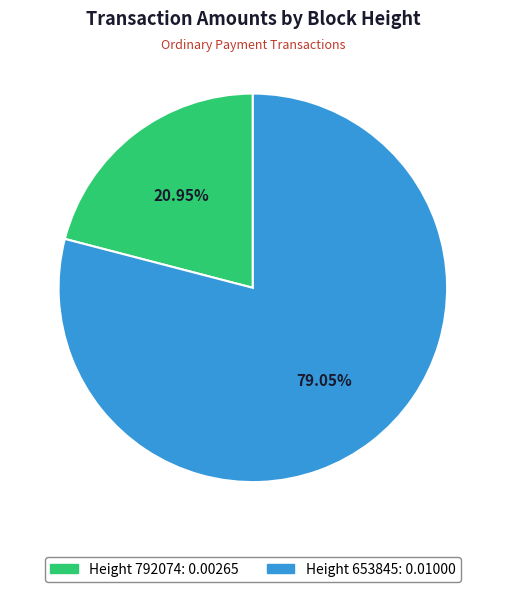

Is there any slice that represents more than half of the pie?

Yes